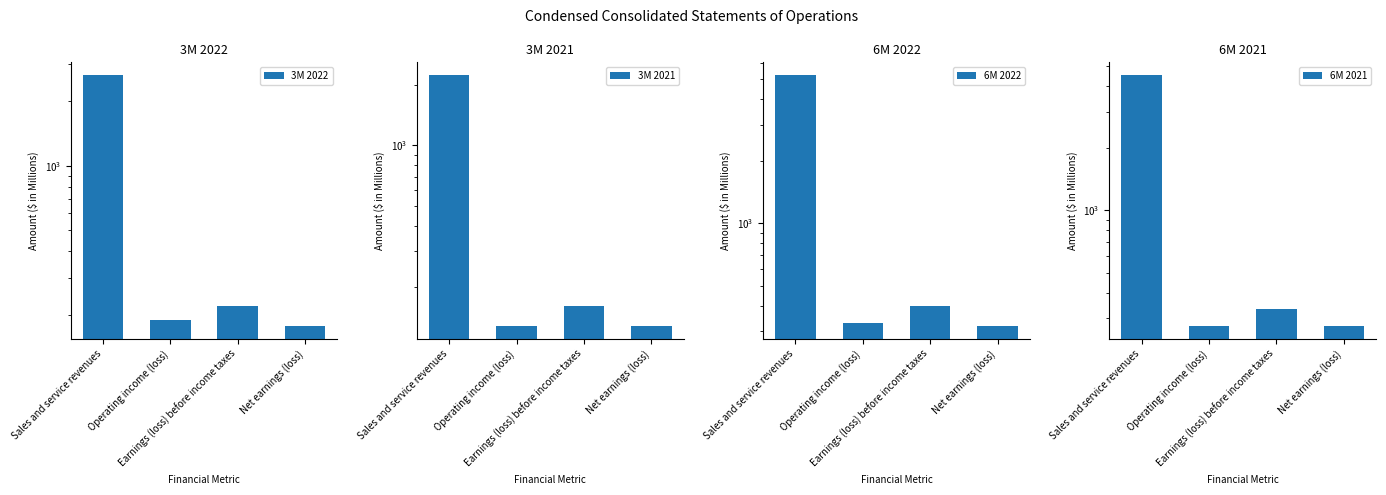

Which series has the largest total across all categories?

6M 2022